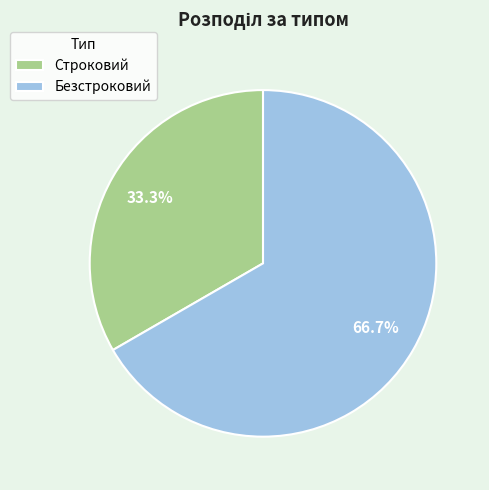

Is the sum of Безстроковий and Строковий greater than half?

Yes